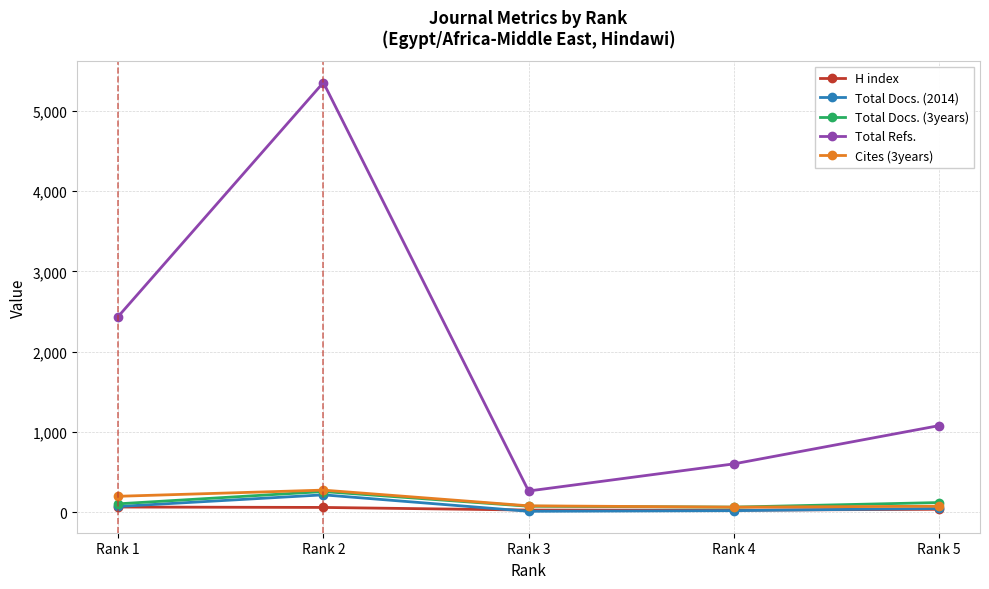

List the labels in order of Total Refs. value, largest first.

Rank 2, Rank 1, Rank 5, Rank 4, Rank 3